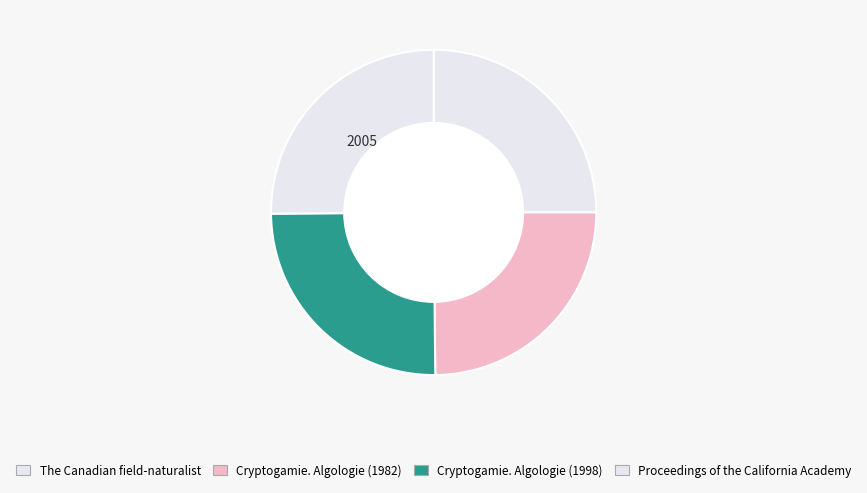

To the nearest percent, what is the average slice percentage?

25%